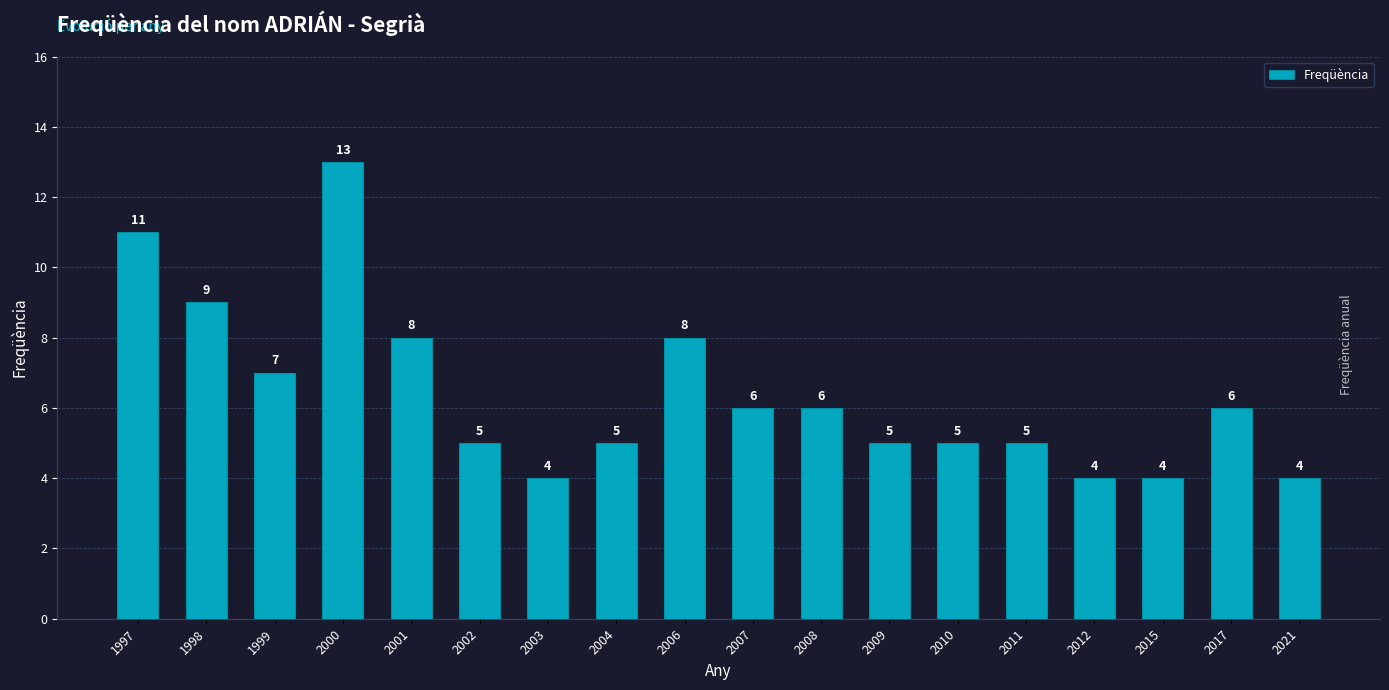

At which label does the data first exceed 6?

1997